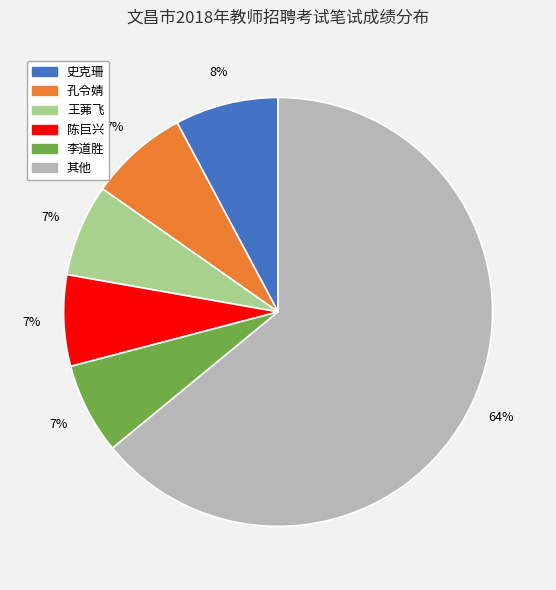

To the nearest percent, what is the difference between the largest and smallest slice percentages?

57%